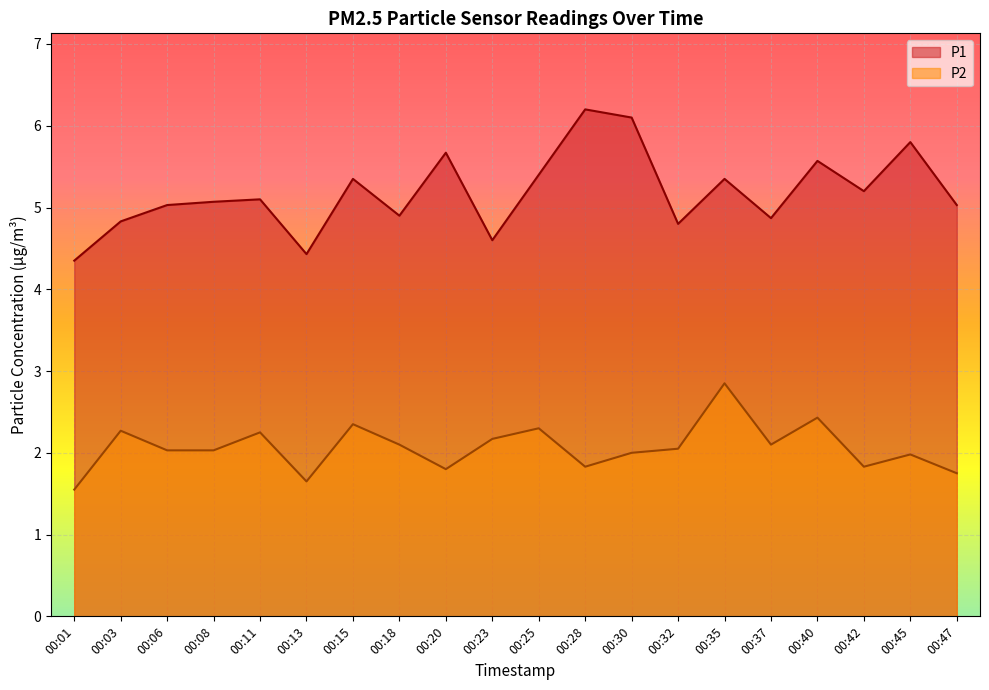

How many interior local valleys does the P1 series have?

6